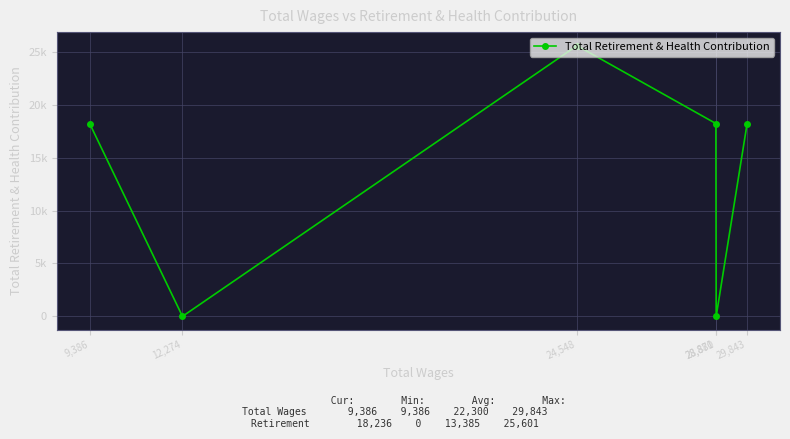

Is it true that the value at 28,871 is 18236?

True